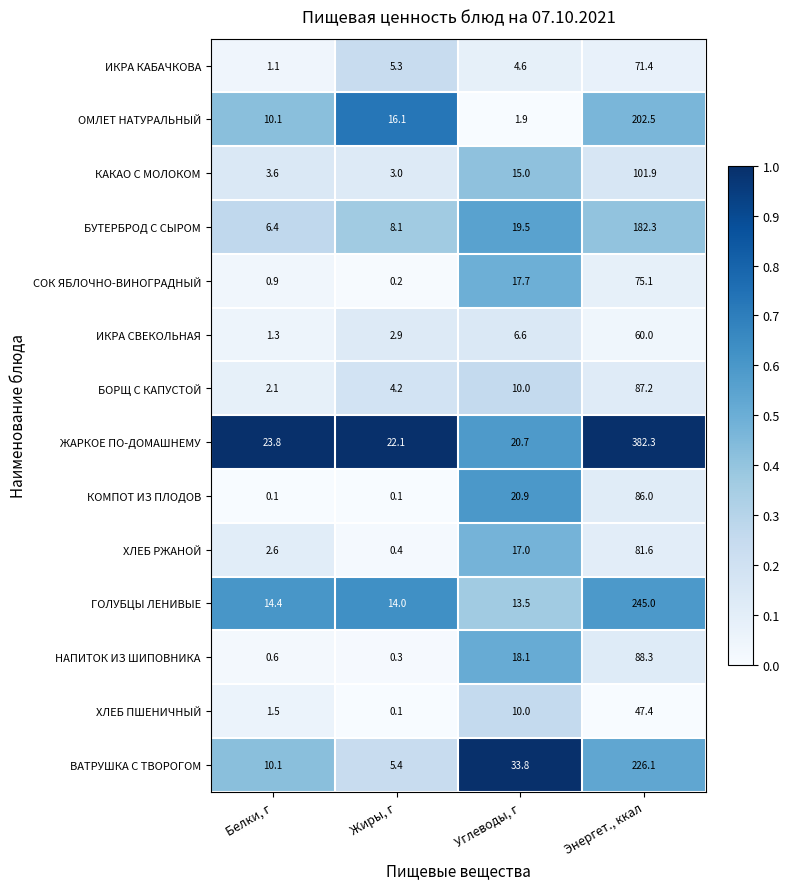

What is the difference between the ВАТРУШКА С ТВОРОГОМ values at Белки, г and Углеводы, г?

23.7